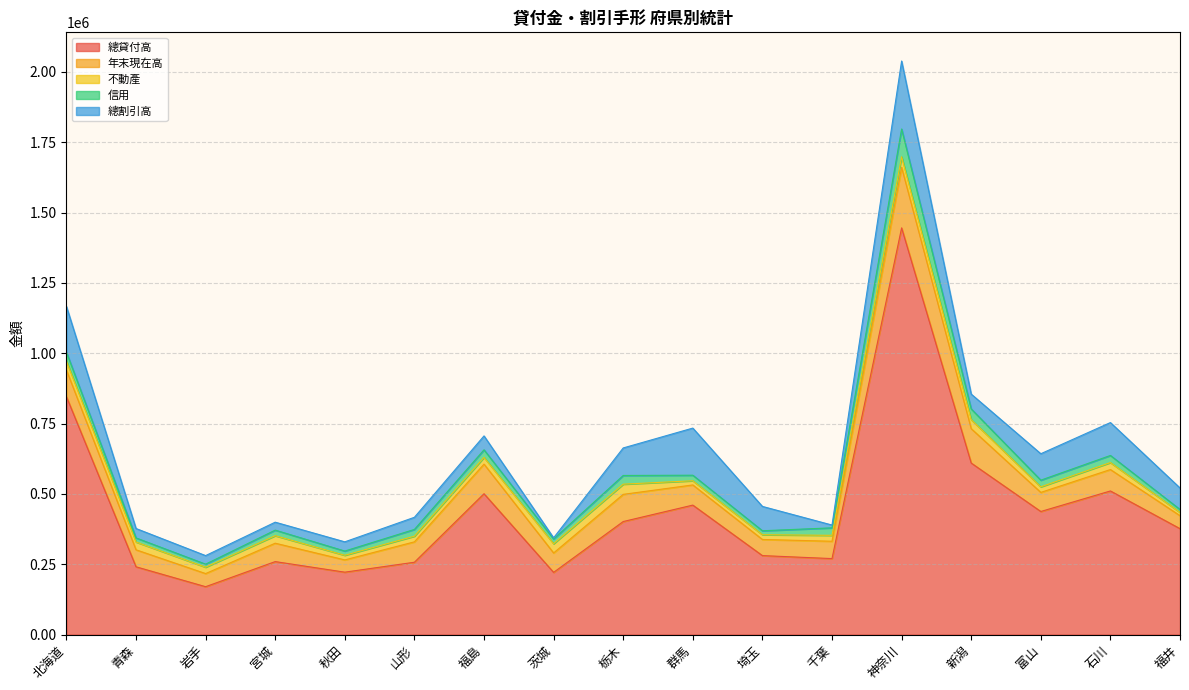

Reading left to right, extract all data points from this chart.

總貸付高: 北海道=845780	青森=240939	岩手=170194	宮城=259383	秋田=221805	山形=257107	福島=500624	茨城=221050	栃木=401771	群馬=460210	埼玉=280697	千葉=270066	神奈川=1445611	新潟=609704	富山=437476	石川=510458	福井=376452
年末現在高: 北海道=94561	青森=60407	岩手=46641	宮城=65387	秋田=43601	山形=72519	福島=105246	茨城=69037	栃木=96625	群馬=71705	埼玉=57340	千葉=61652	神奈川=215207	新潟=122198	富山=67906	石川=76154	福井=46170
不動產: 北海道=31889	青森=27668	岩手=22619	宮城=26686	秋田=16455	山形=20064	福島=23939	茨城=32836	栃木=36200	群馬=14843	埼玉=16874	千葉=21024	神奈川=37620	新潟=32134	富山=19779	石川=24782	福井=11582
信用: 北海道=31737	青森=14555	岩手=10822	宮城=19789	秋田=15007	山形=24075	福島=26906	茨城=16666	栃木=30952	群馬=19695	埼玉=14130	千葉=26645	神奈川=98701	新潟=37977	富山=23618	石川=25272	福井=10505
總割引高: 北海道=162649	青森=33489	岩手=30438	宮城=28277	秋田=32766	山形=43139	福島=49449	茨城=4329	栃木=97832	群馬=167511	埼玉=86511	千葉=9945	神奈川=241607	新潟=52743	富山=94039	石川=116920	福井=76414